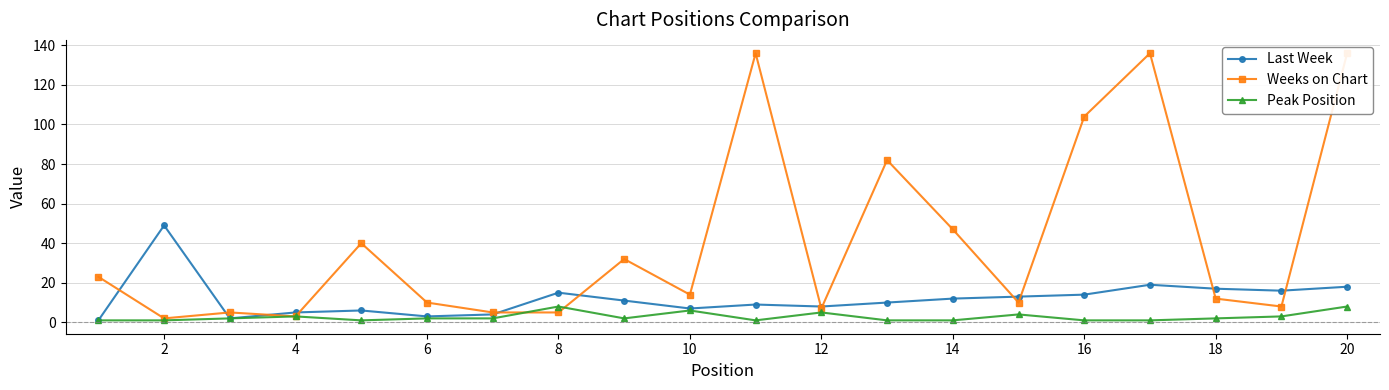

How many lines are shown in the chart?

3